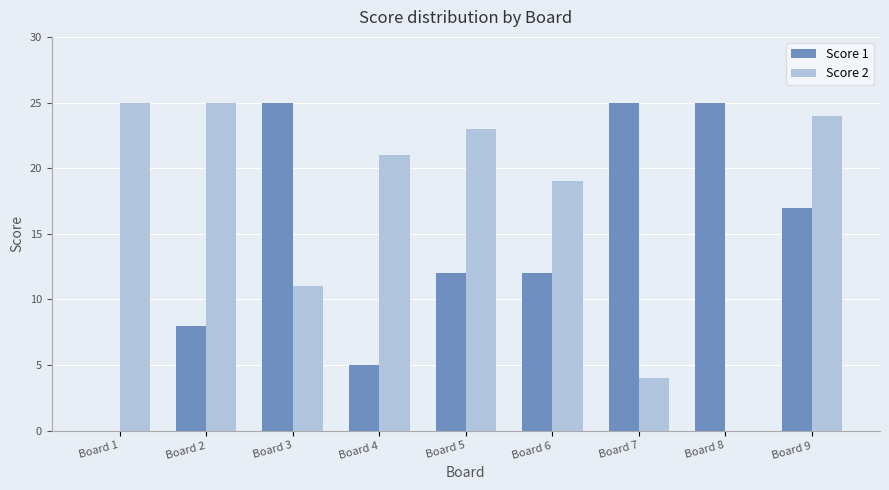

Which series changed the most between Board 3 and Board 8?

Score 2